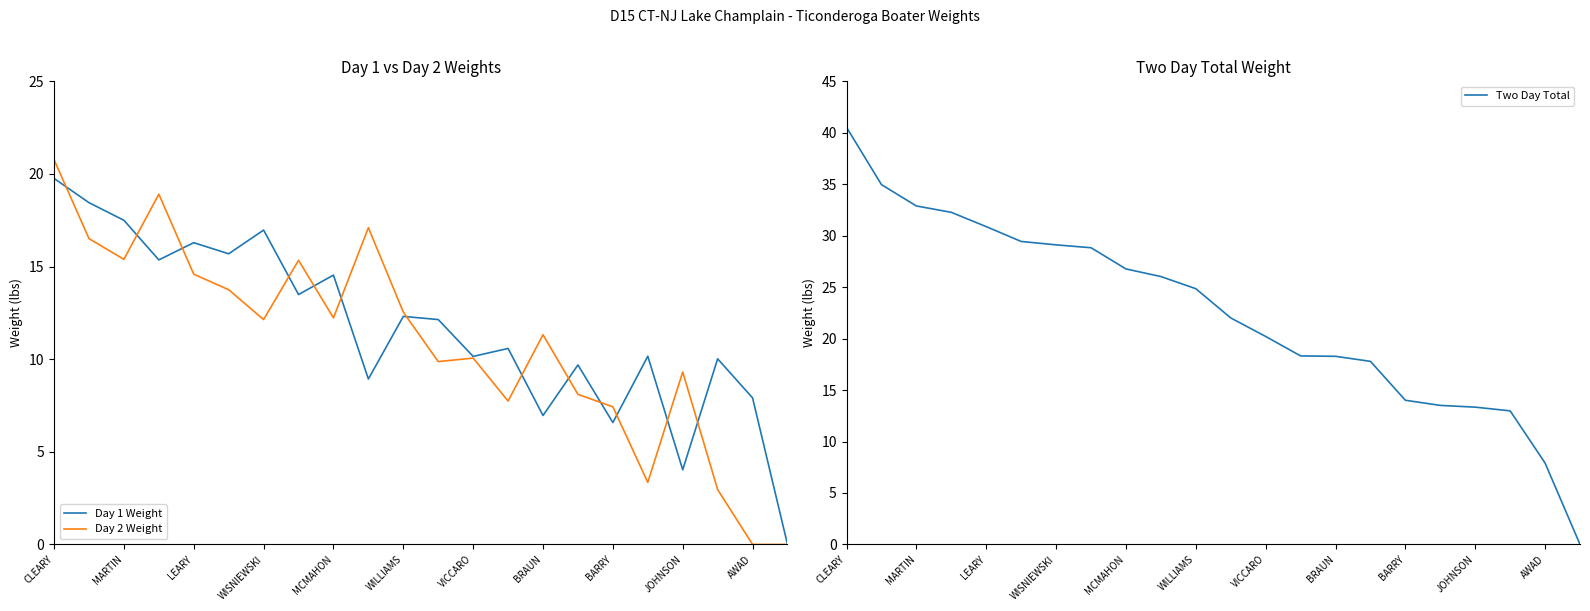

At 17, list the series in order from largest to smallest.

Two Day Total, Day 1 Weight, Day 2 Weight